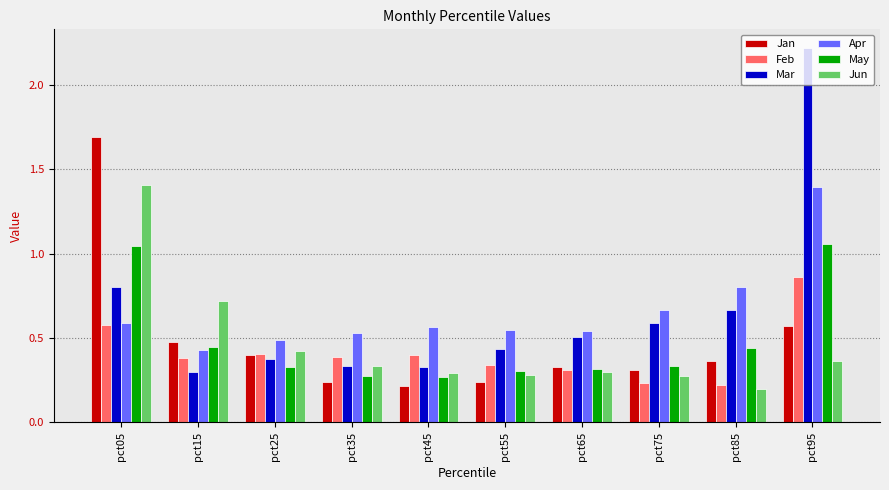

The Feb series shows 0.4 at pct15. True or false?

True